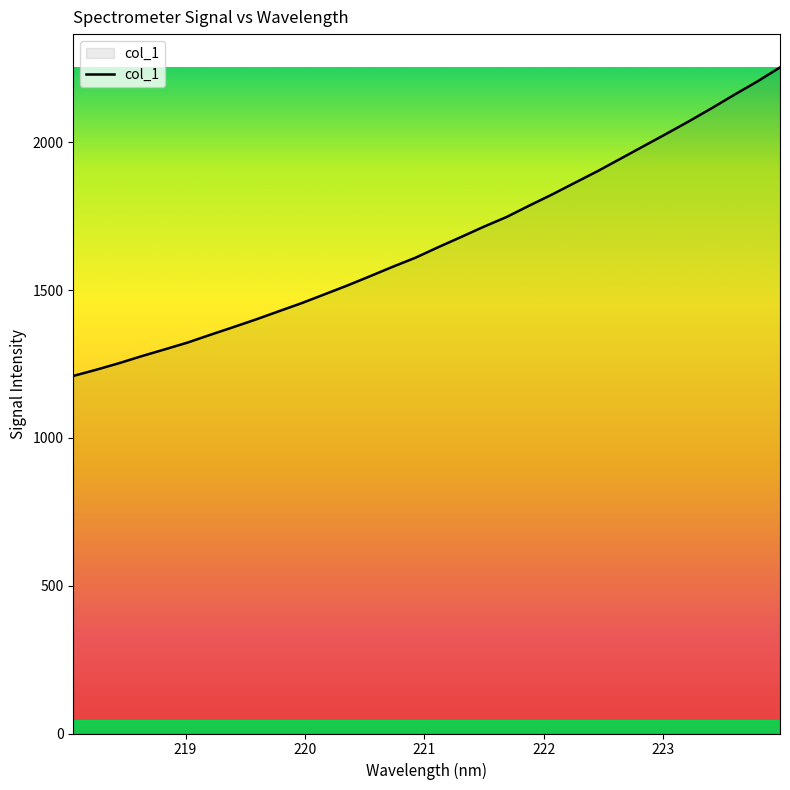

What is the smallest value displayed?

1209.4